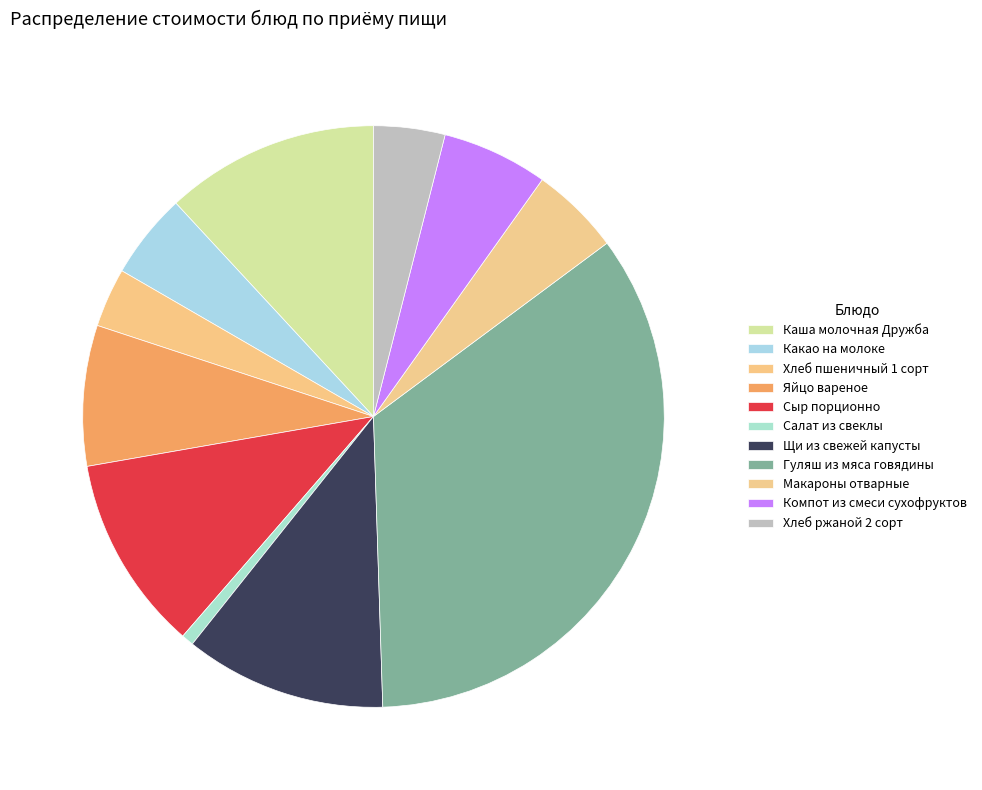

How many slices are in this pie chart?

11